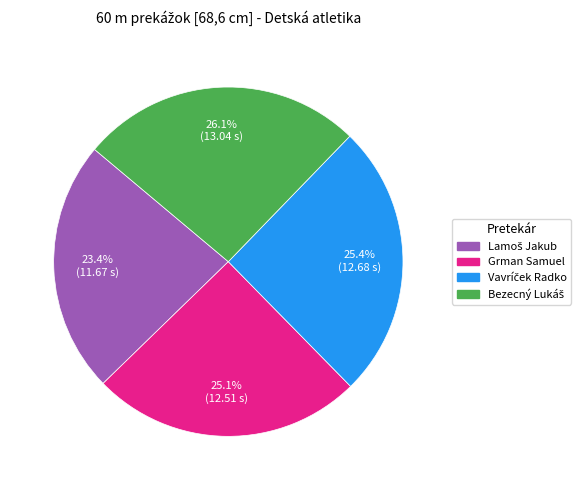

Is there a majority slice in this chart?

No